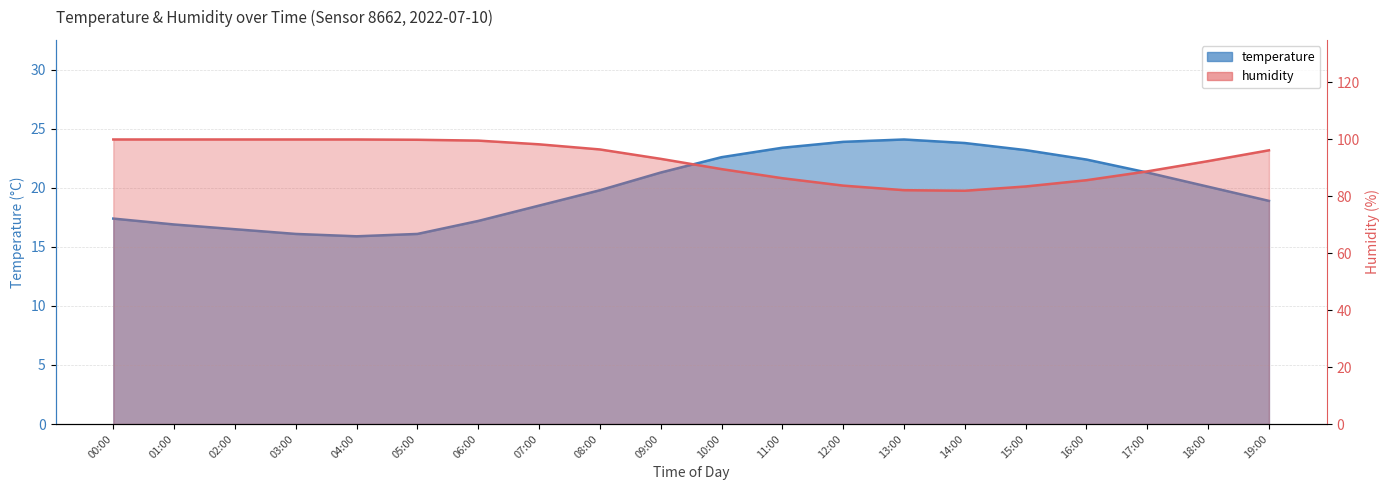

What is the label of the 5th point from the right?

15:00